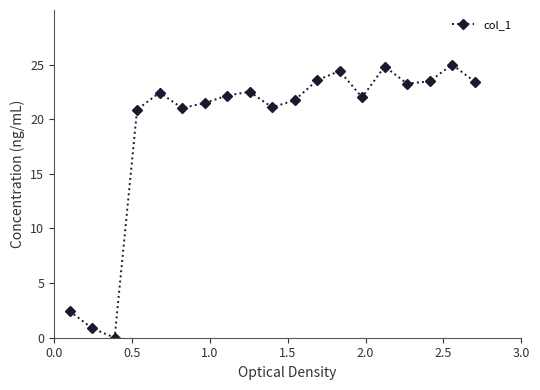

Does the chart have visible grid lines?

No